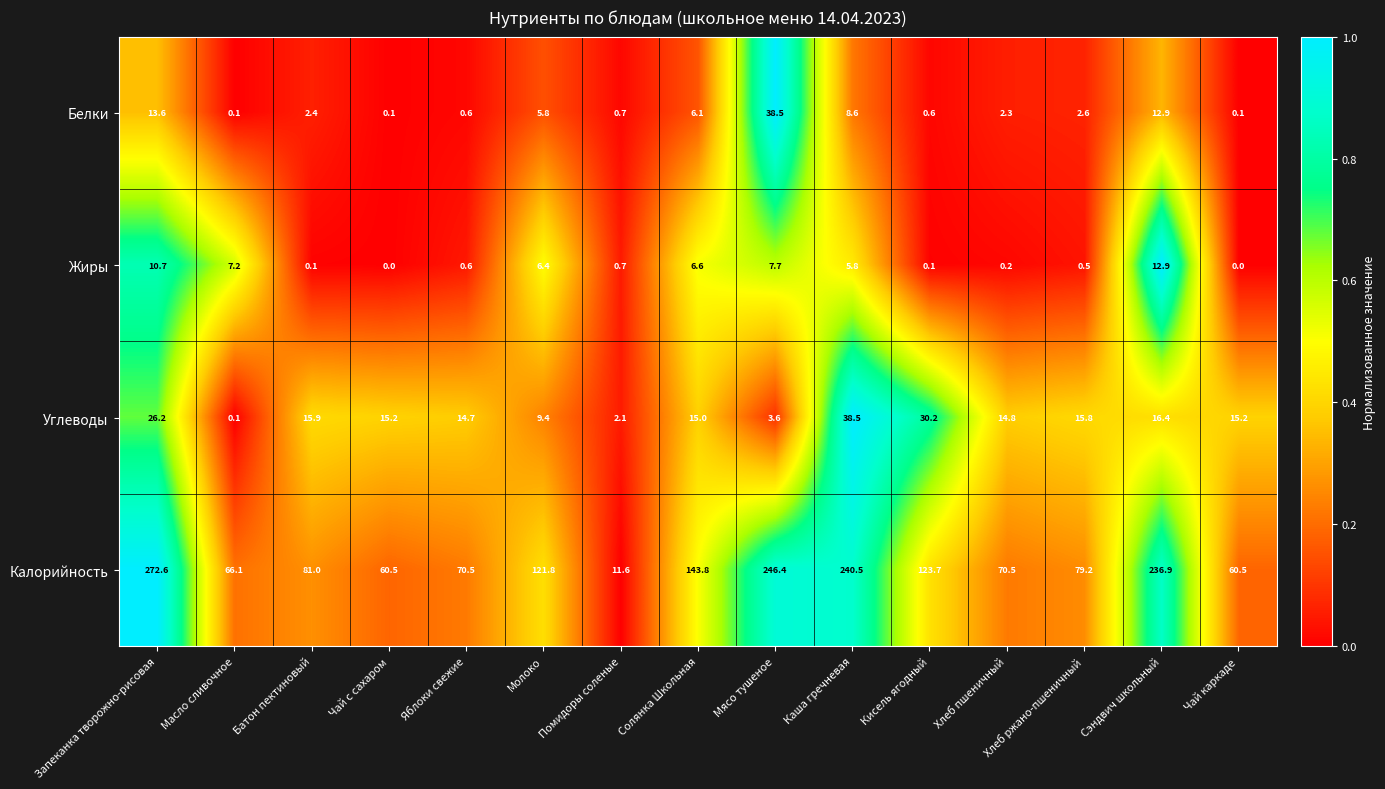

How many distinct data groups are displayed?

4